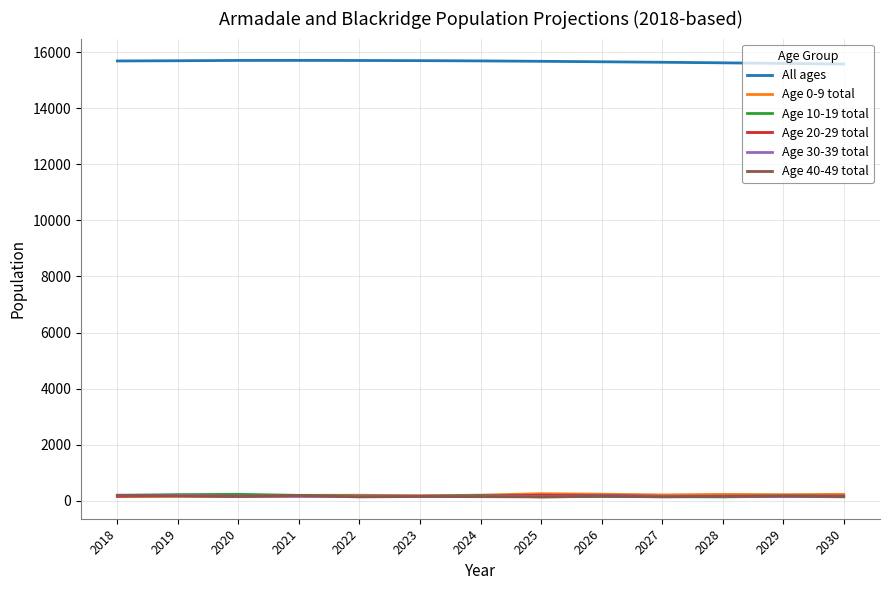

Which series has the largest total across all categories?

All ages